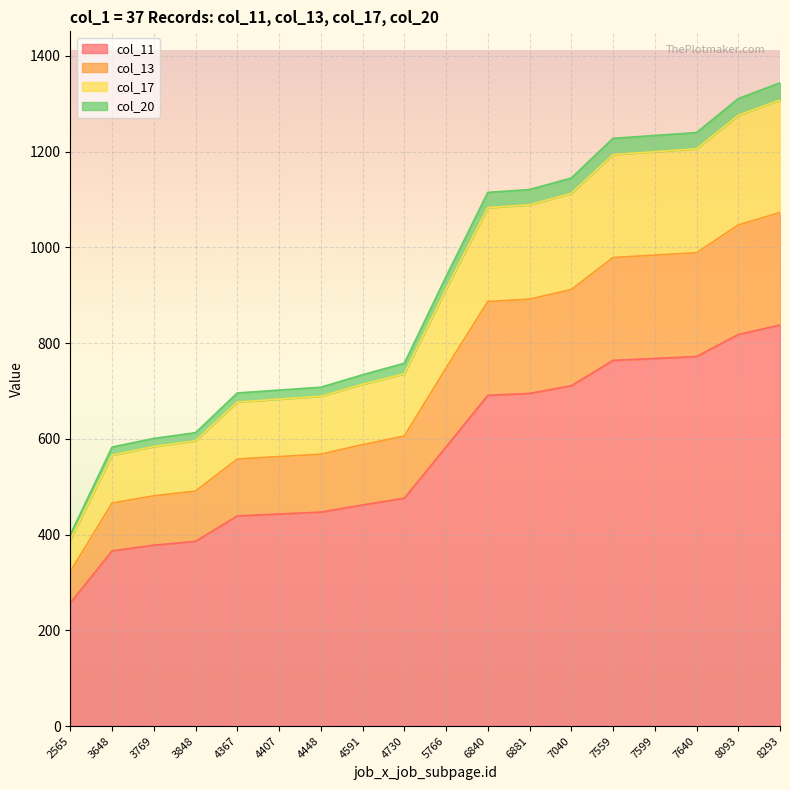

What is the maximum value shown in the chart?

1344